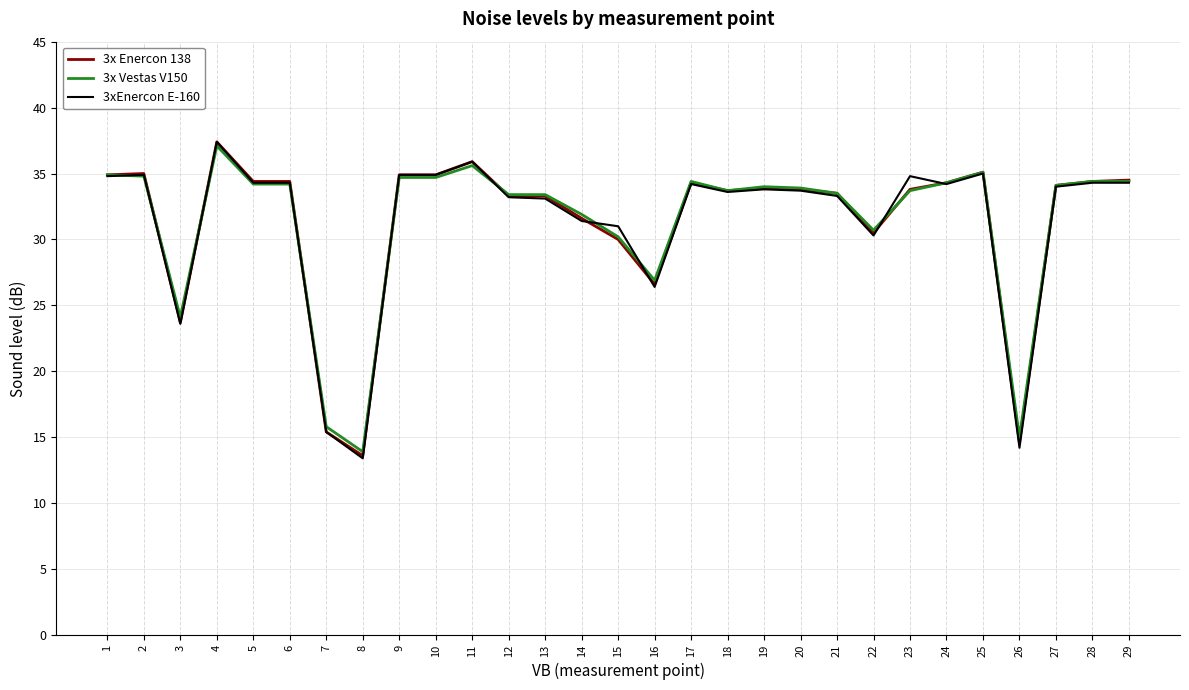

Which series changed the most between 2 and 15?

3x Enercon 138